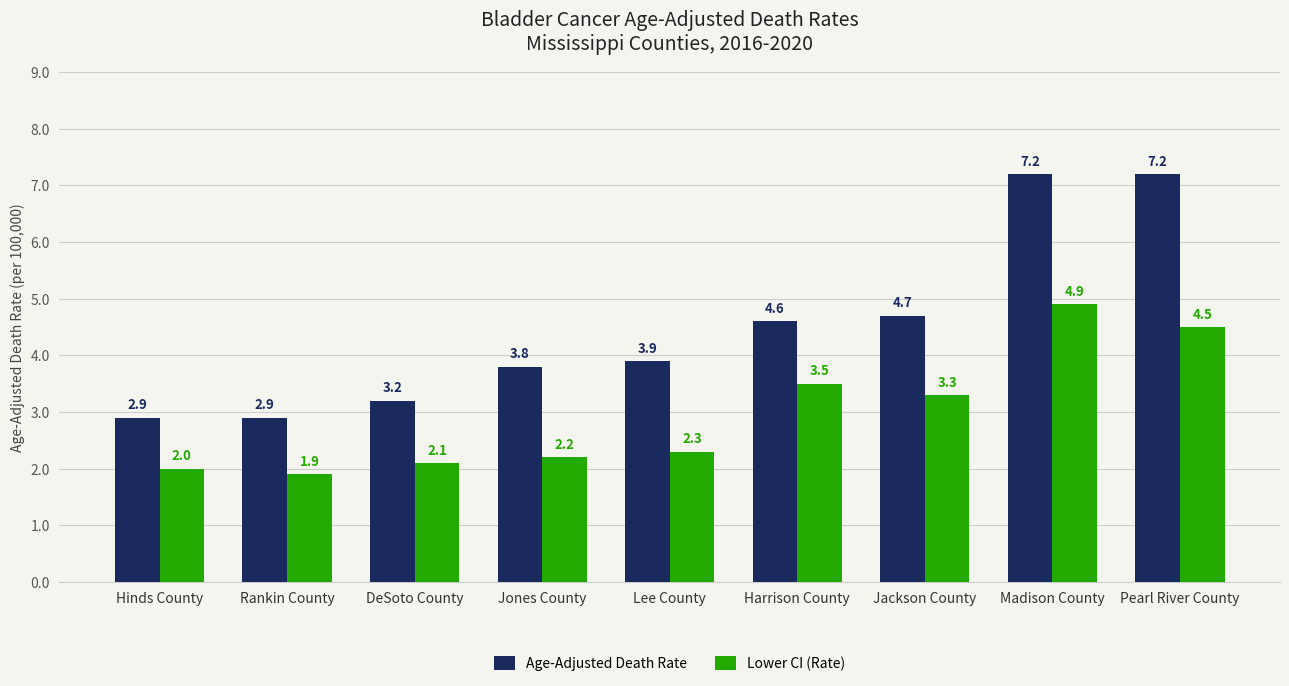

Are the bars horizontal?

No